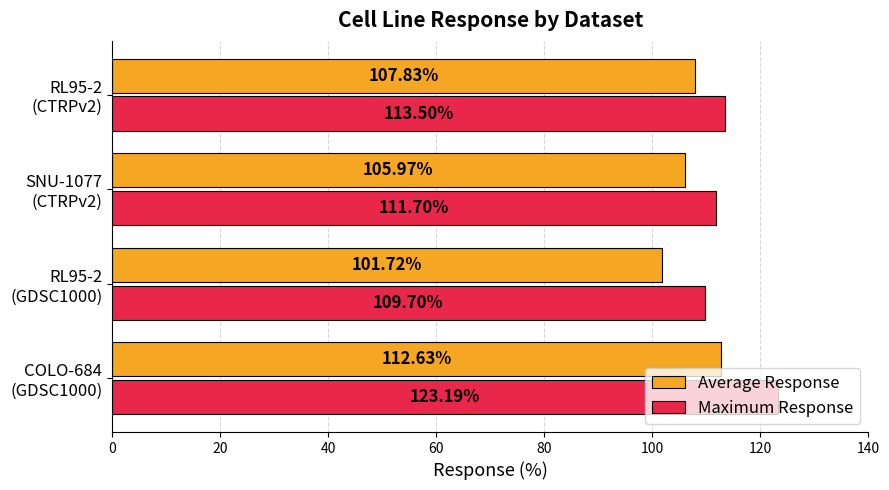

What is the sum of all Maximum Response values?

458.1